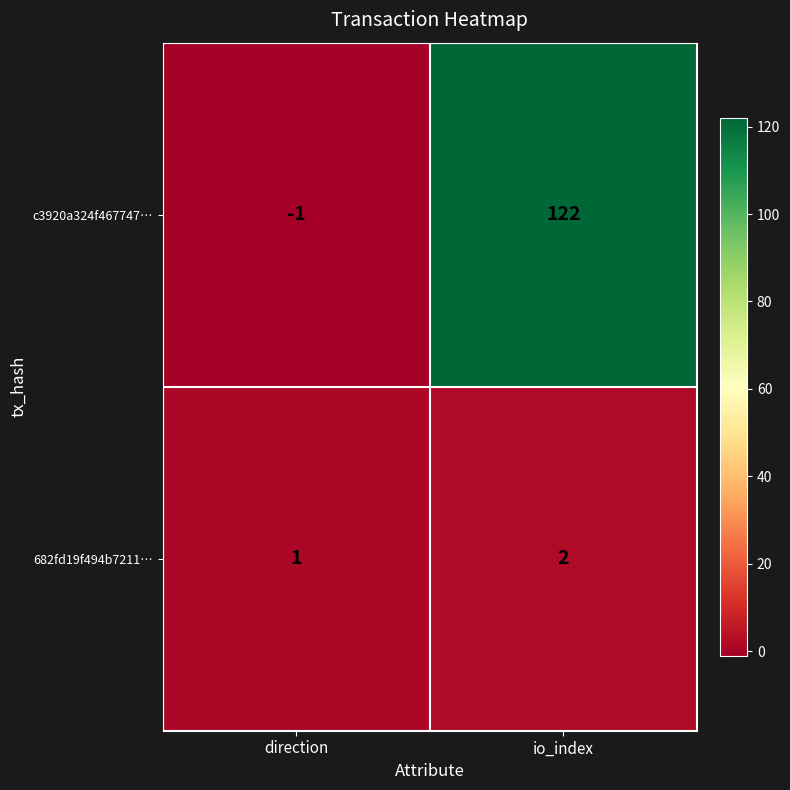

List the labels in order of c3920a324f467747… value, smallest first.

direction, io_index